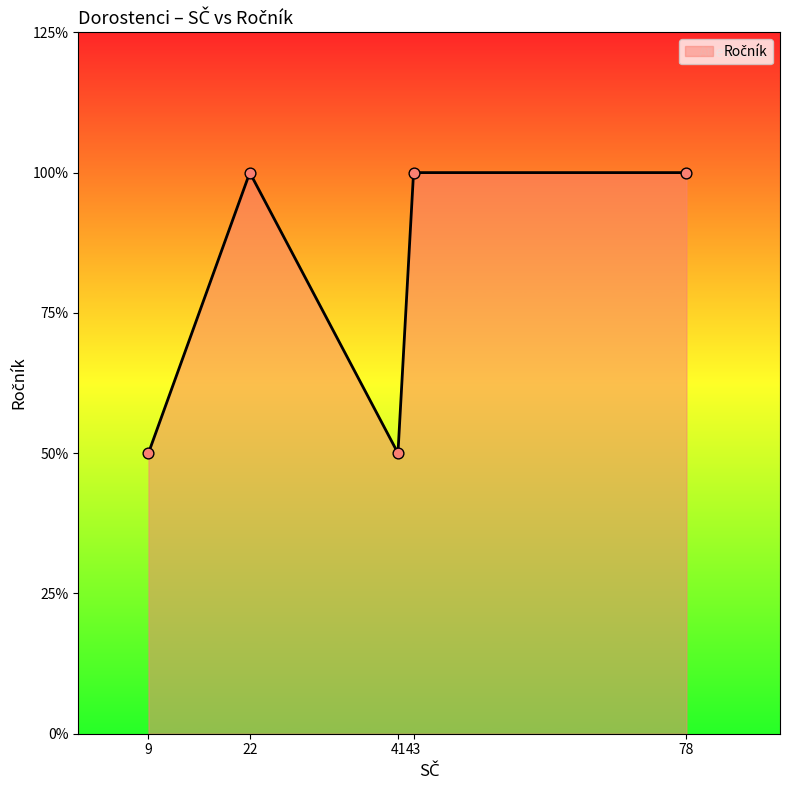

Approximately how many times larger is the value at 41 compared to 78?

0.5